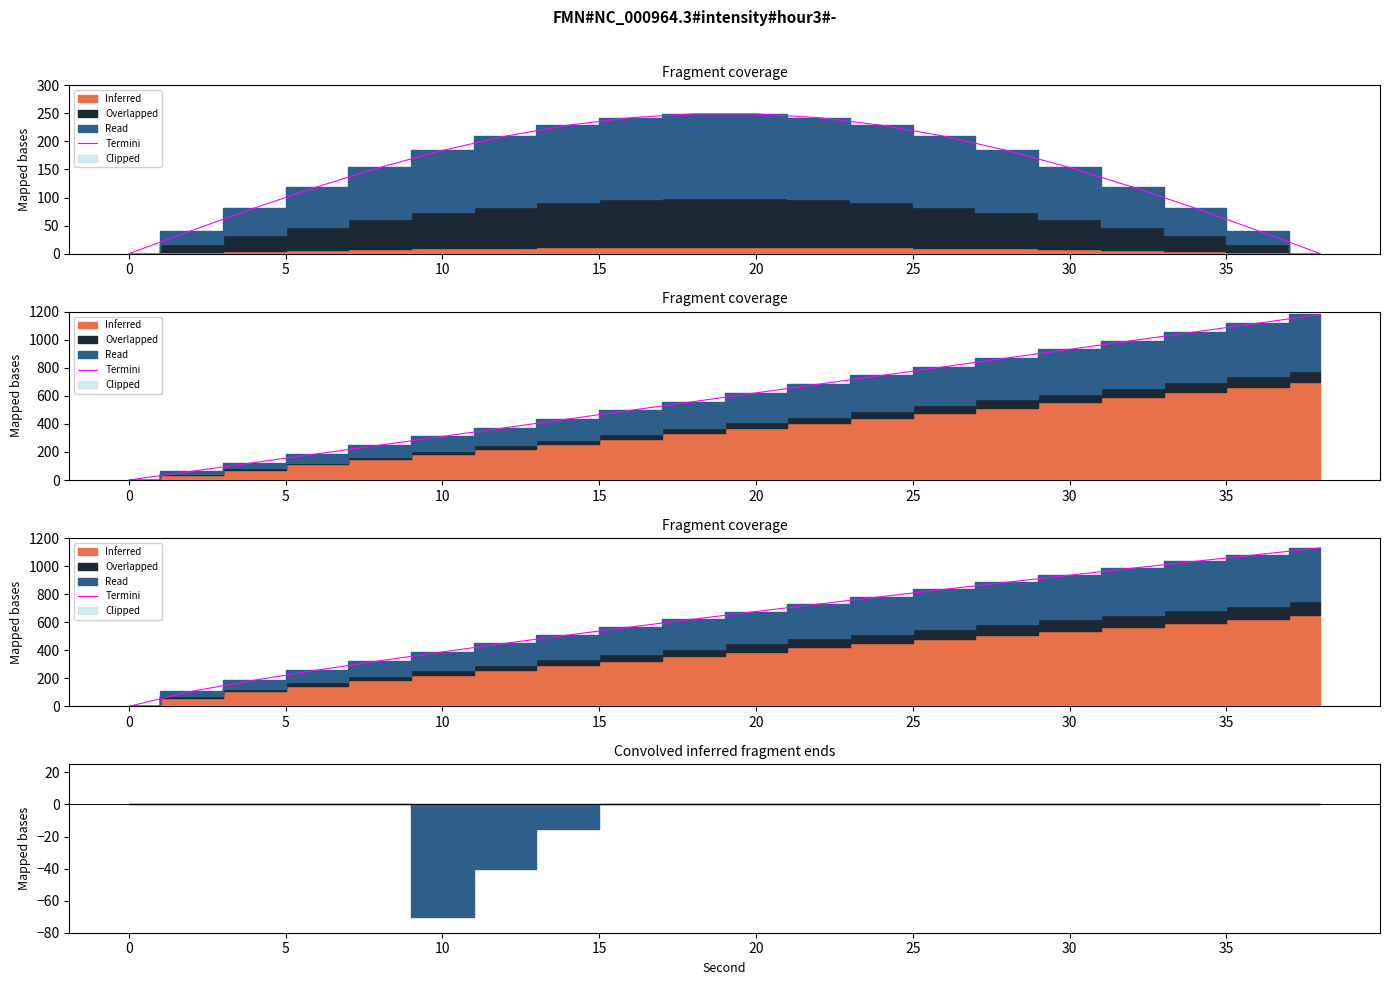

What is the approximate value at 10?

258.1